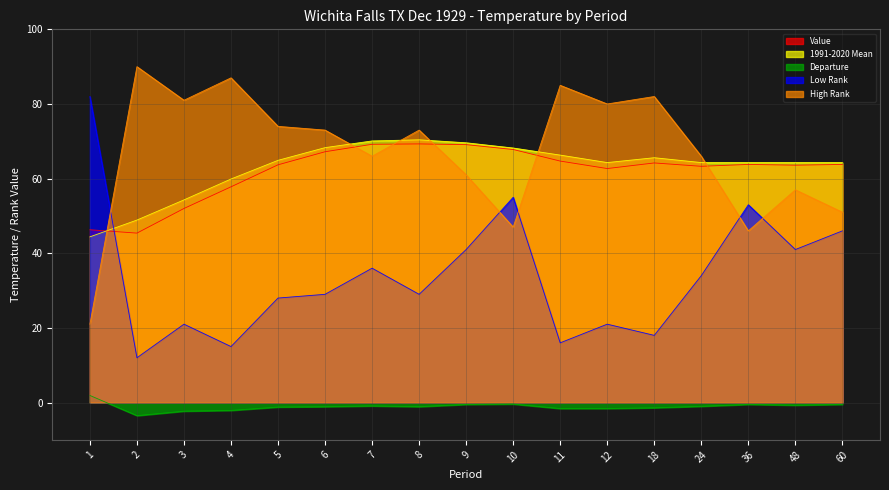

How many lines are shown in the chart?

5